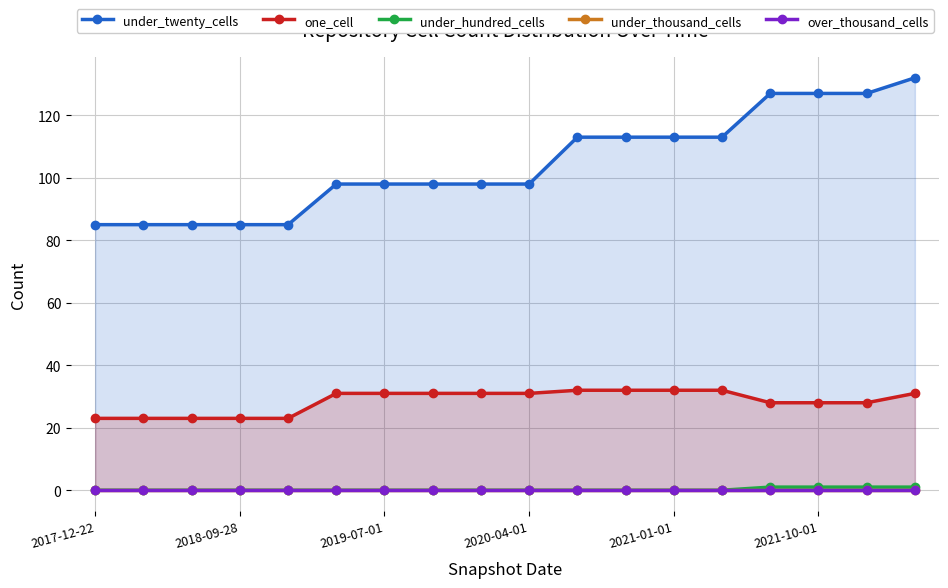

True or false: under_hundred_cells and one_cell intersect in this chart.

False